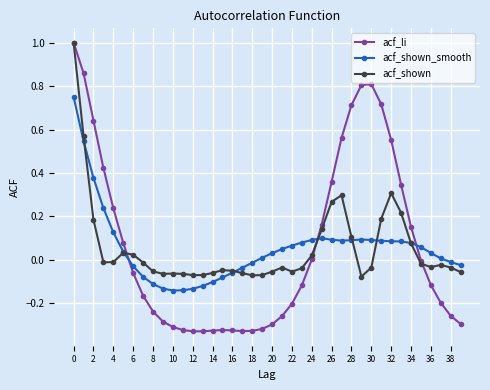

What is the greatest value displayed?

1.0